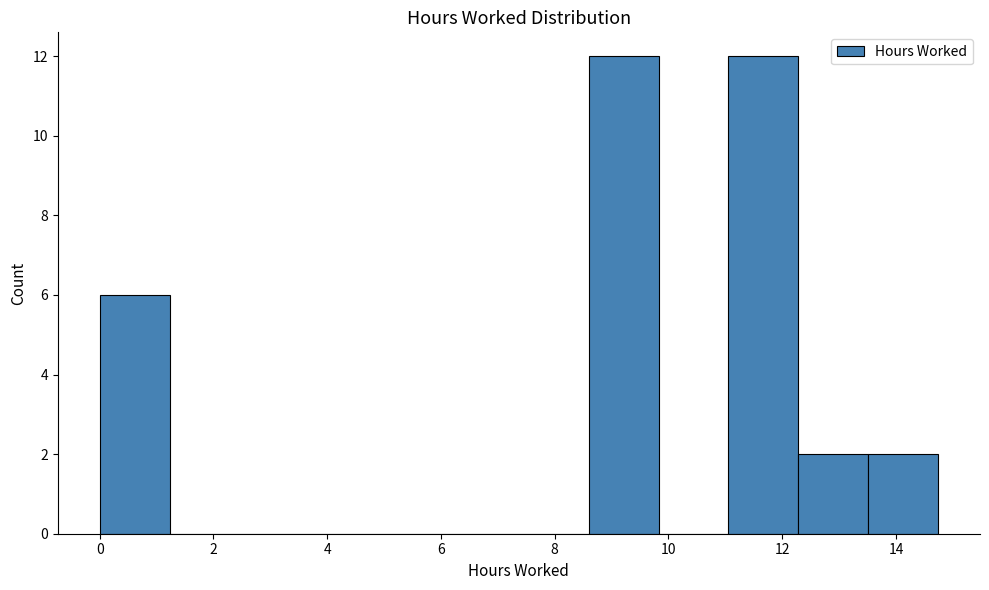

Reading left to right, transcribe this chart: for each bar, give the range it covers on the x-axis and its height. Neither the bar edges nor the heights are printed on the chart, so give them approximately, as read against the axes.

0.0 to 1.2: 6
1.2 to 2.4: 0
2.4 to 3.6: 0
3.6 to 5.0: 0
5.0 to 6.2: 0
6.2 to 7.4: 0
7.4 to 8.6: 0
8.6 to 9.8: 12
9.8 to 11.0: 0
11.0 to 12.2: 12
12.2 to 13.6: 2
13.6 to 14.8: 2